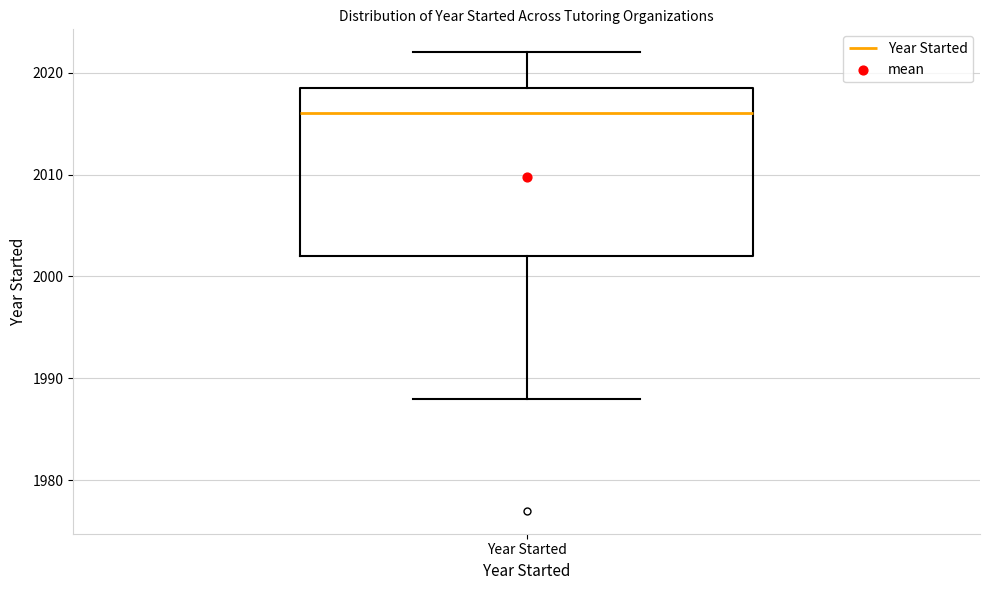

Where is the lower edge of the box for Year Started on the y-axis? The values are not printed on the chart, so give them approximately, as read against the axis.

2002